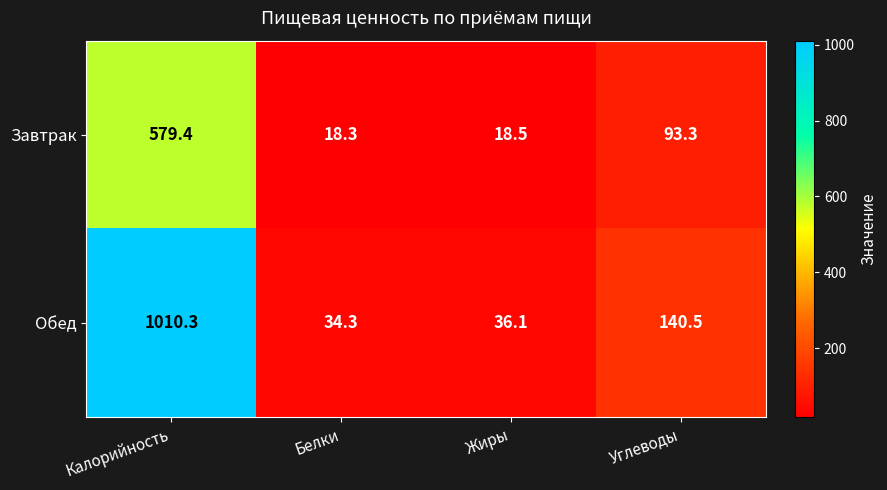

What is the average value of the Обед series?

305.3